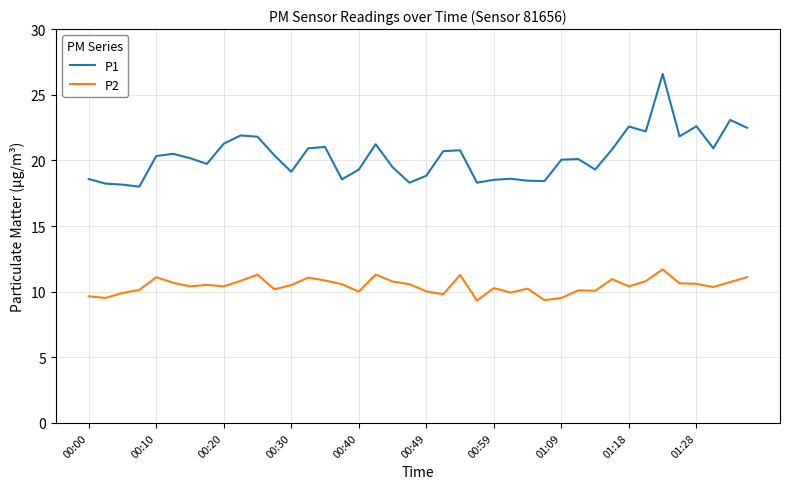

What is the lowest value of the P2 series?

9.3